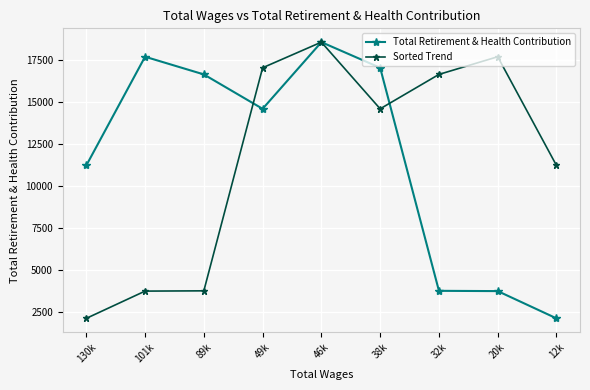

Where is Sorted Trend nearest to the value 10350?

12k